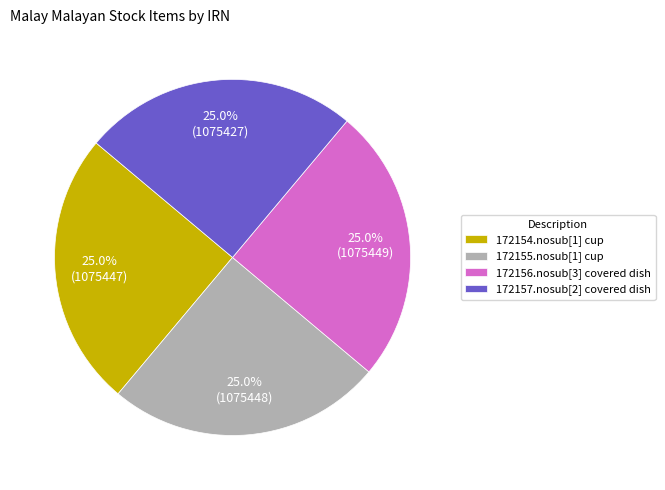

How many slices are in this pie chart?

4